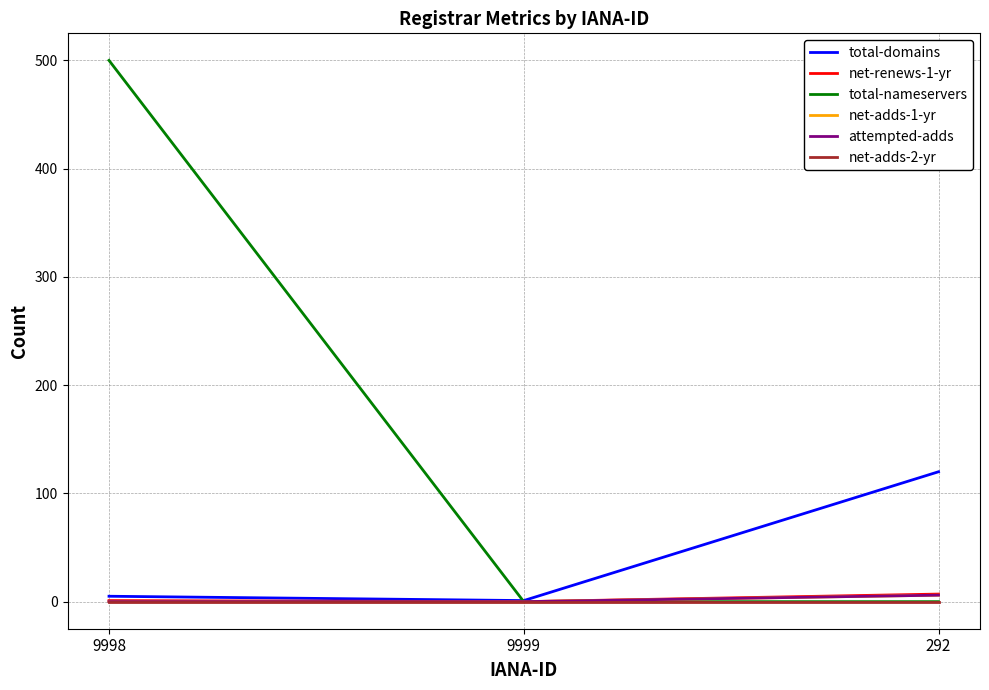

Which has a higher value, 9998 or 292?

292